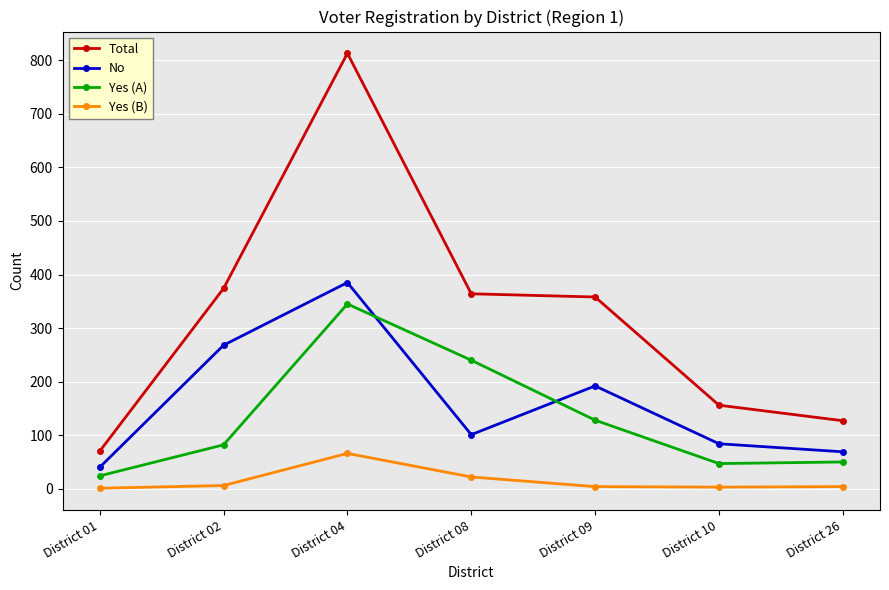

How many interior local peaks does the No series have?

2